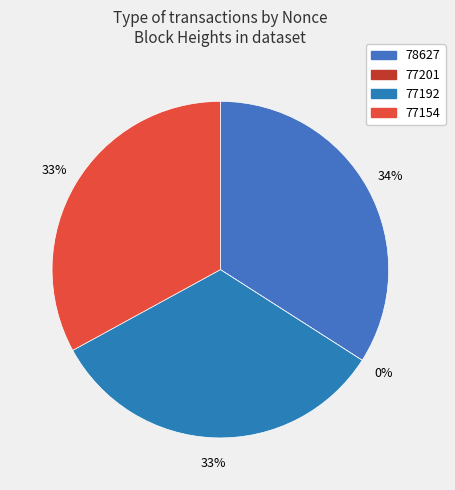

To the nearest percent, what portion does 78627 represent?

34%